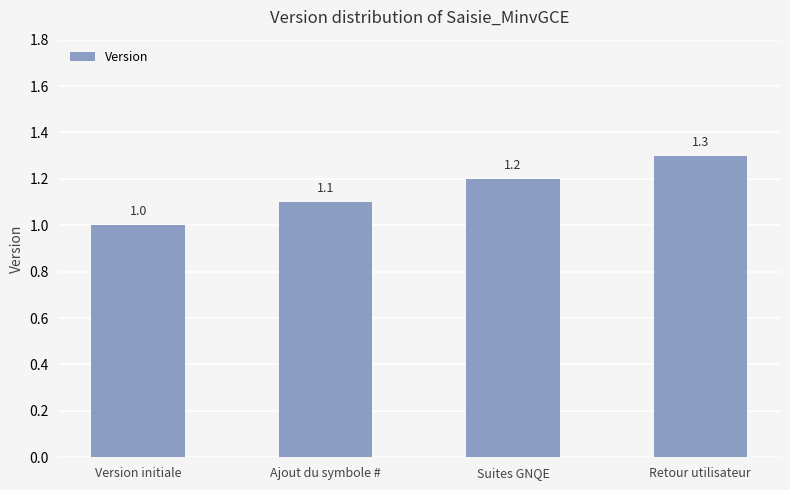

What is the label of the 1st bar from the right?

Retour utilisateur